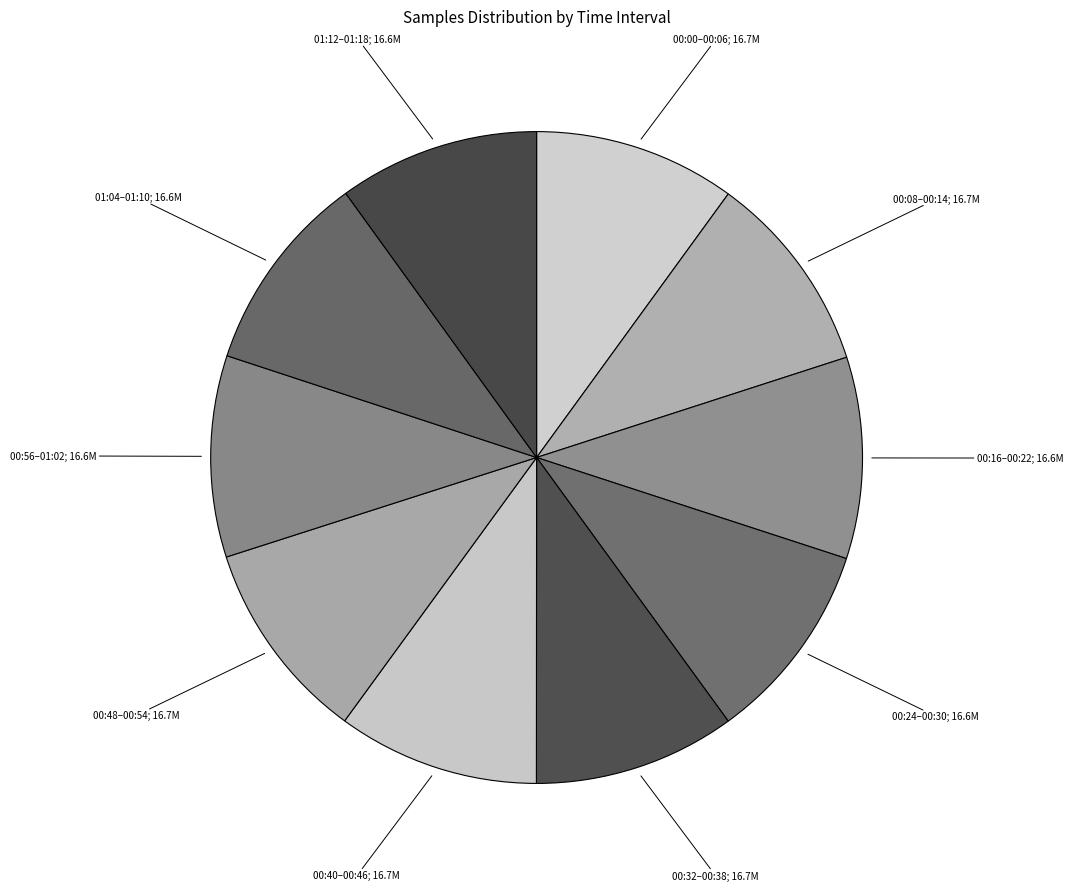

Which category has the smallest portion of the pie?

01:12